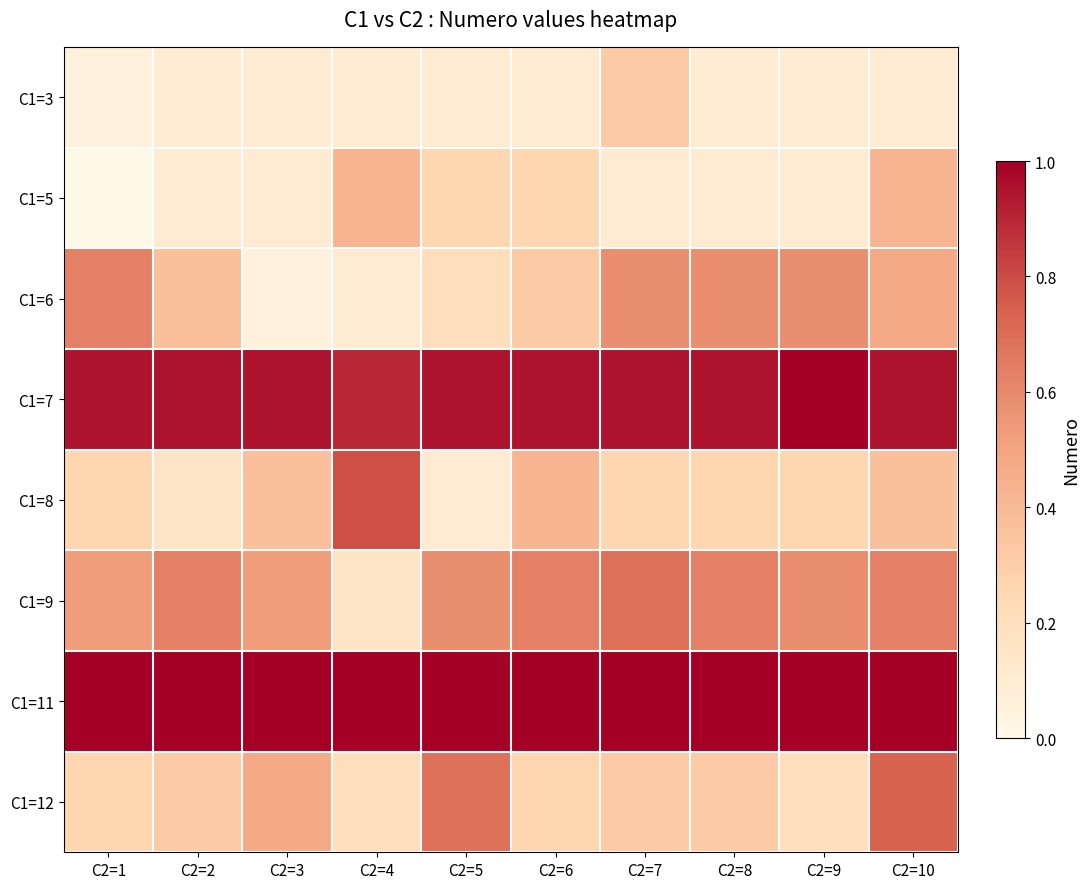

What is the spread (max minus min) of values at C2=8?

0.9